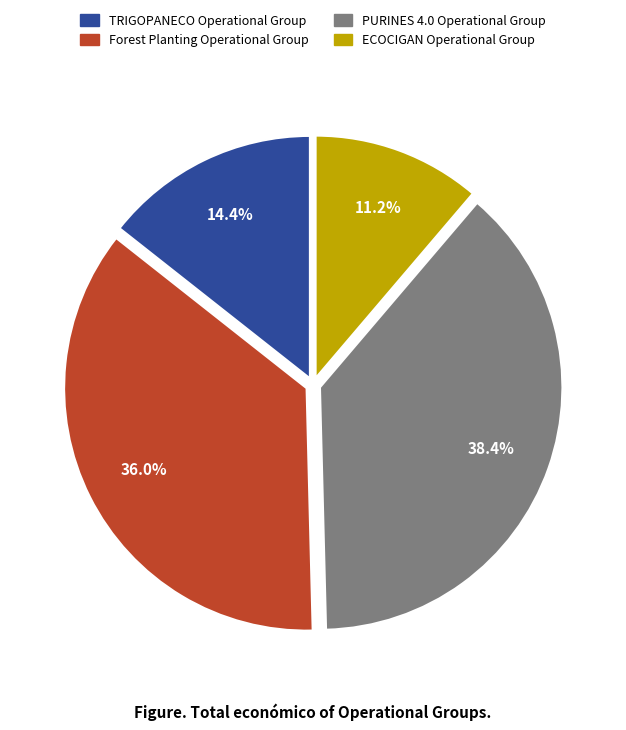

What is the ratio of the value at ECOCIGAN Operational Group to the value at PURINES 4.0 Operational Group?

0.3